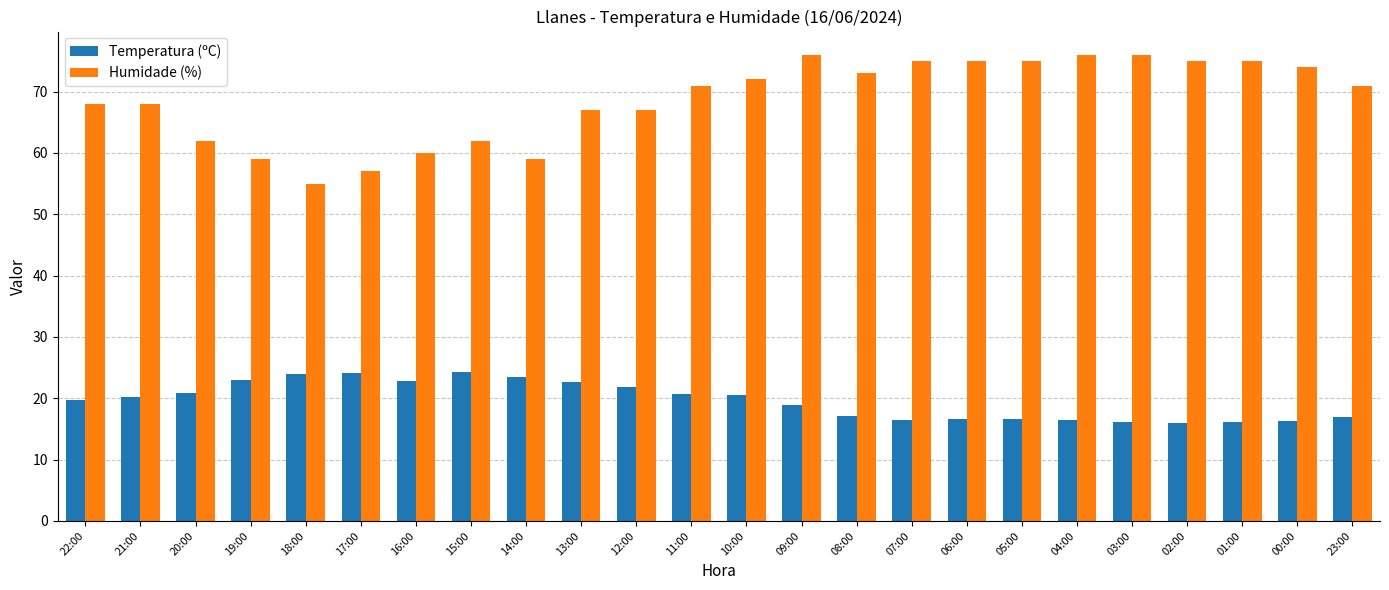

What is the spread (max minus min) of values at 20:00?

41.1